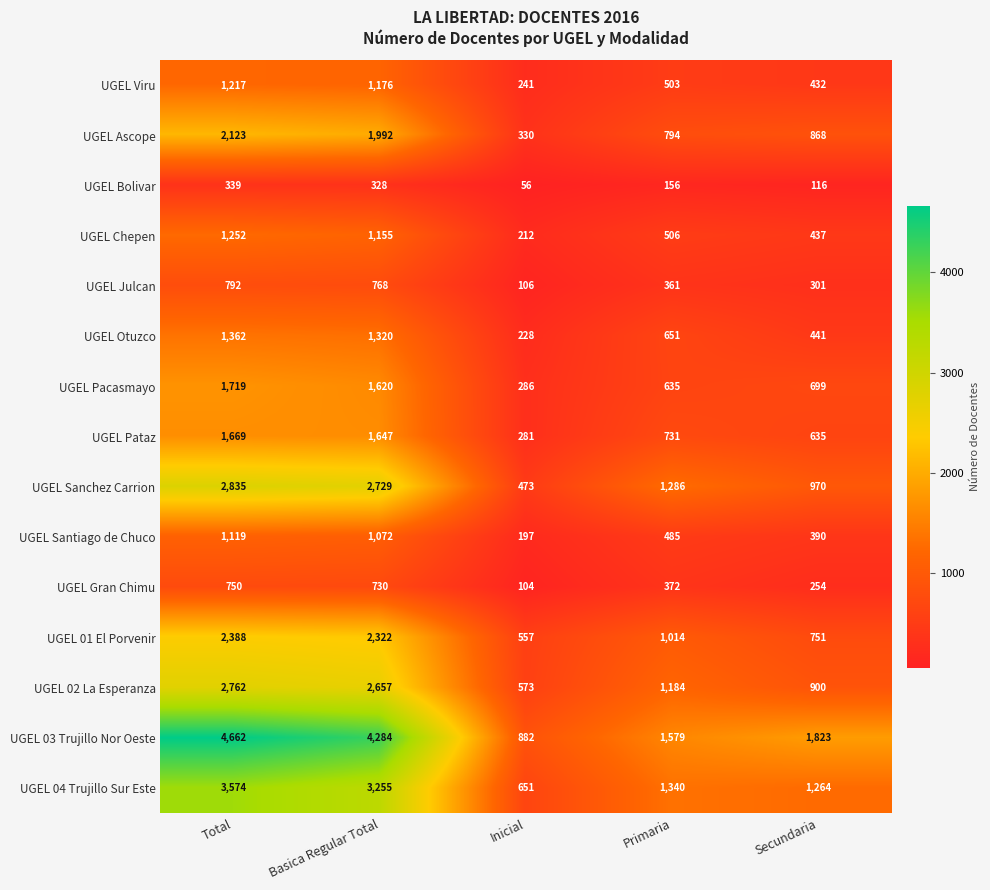

Which category has the highest value across all series?

Total